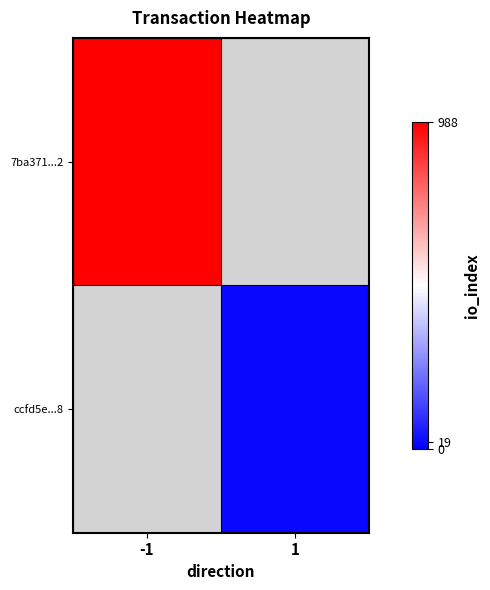

Which category has the lowest value across all series?

1